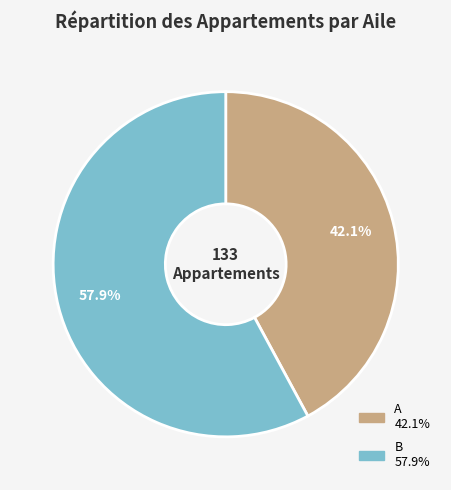

Count the number of slices in the pie.

2